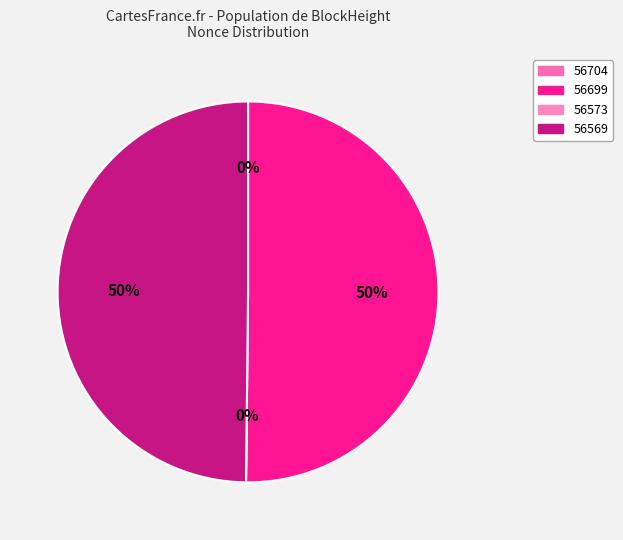

Combined, do 56704 and 56569 account for over 50%?

No